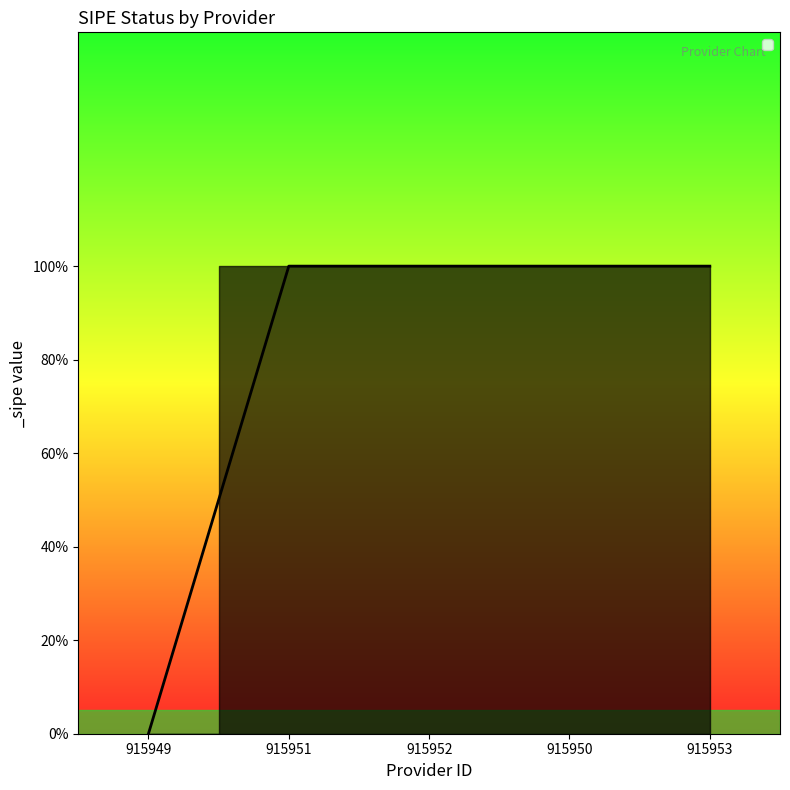

Is this an area chart (filled region under the line)?

Yes